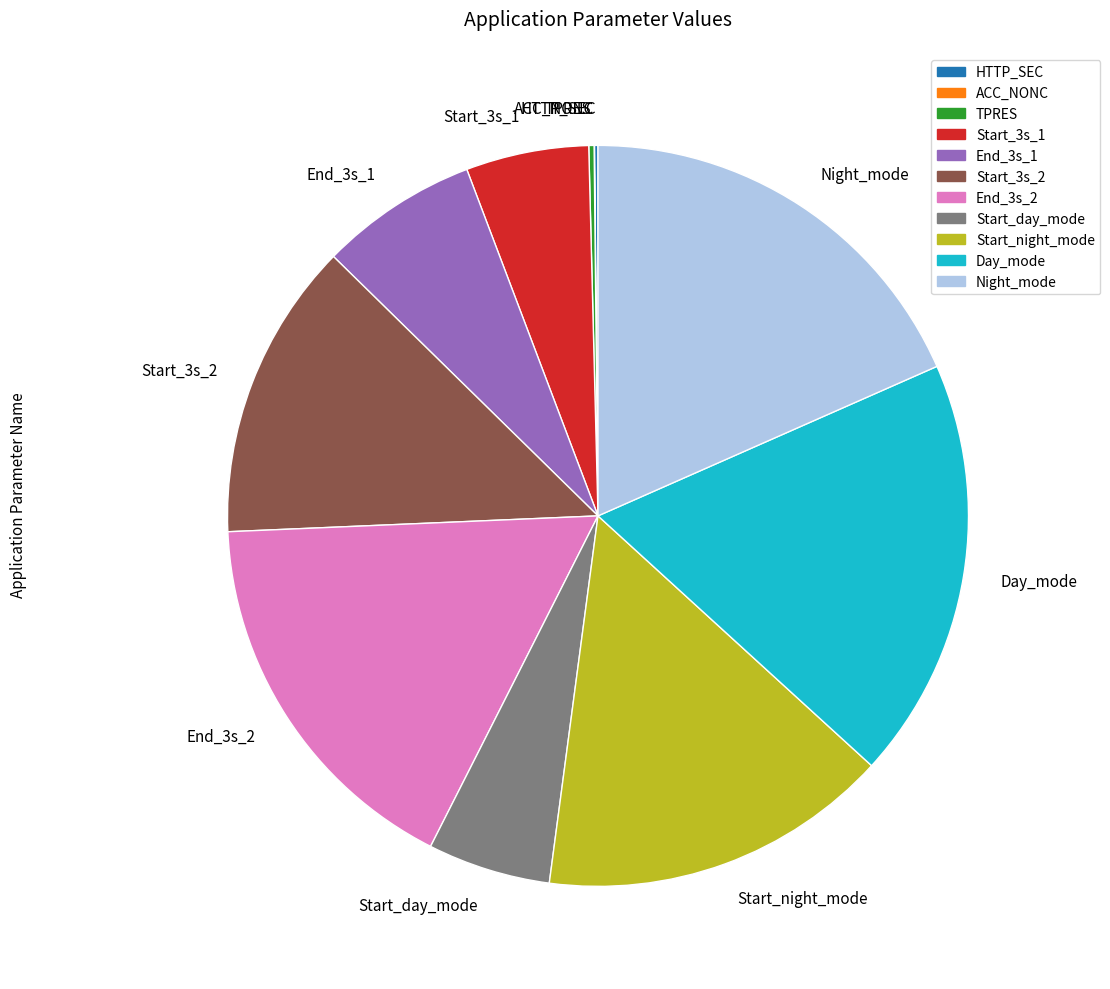

Does Start_3s_1 represent more than half of the total?

No